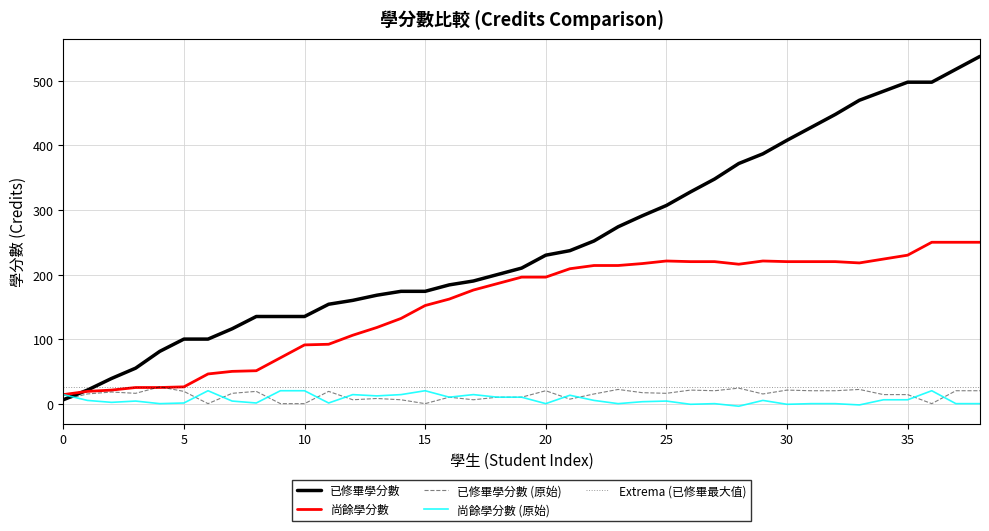

What is the difference between the maximum and minimum values in the 尚餘學分數 (原始) series?

24